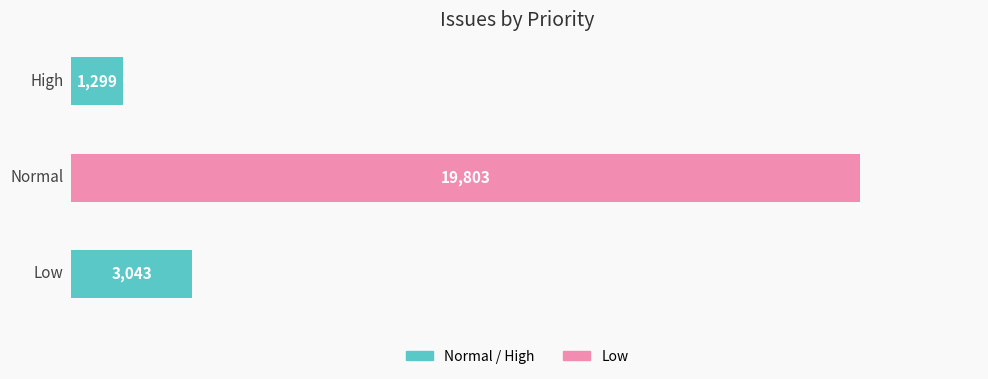

What is the minimum value shown in the chart?

1299